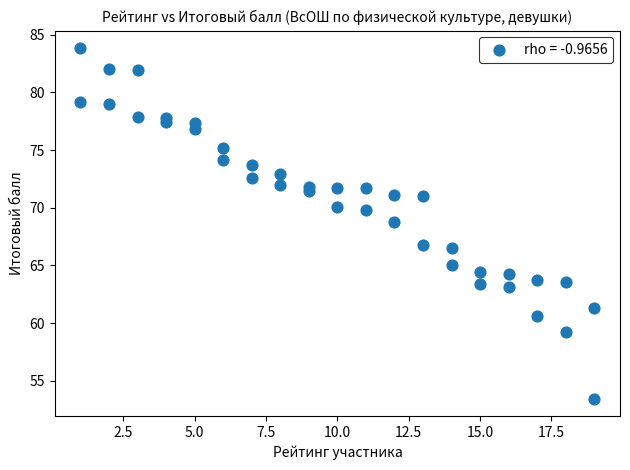

What Y value in the scatter plot is closest to 68?

68.8